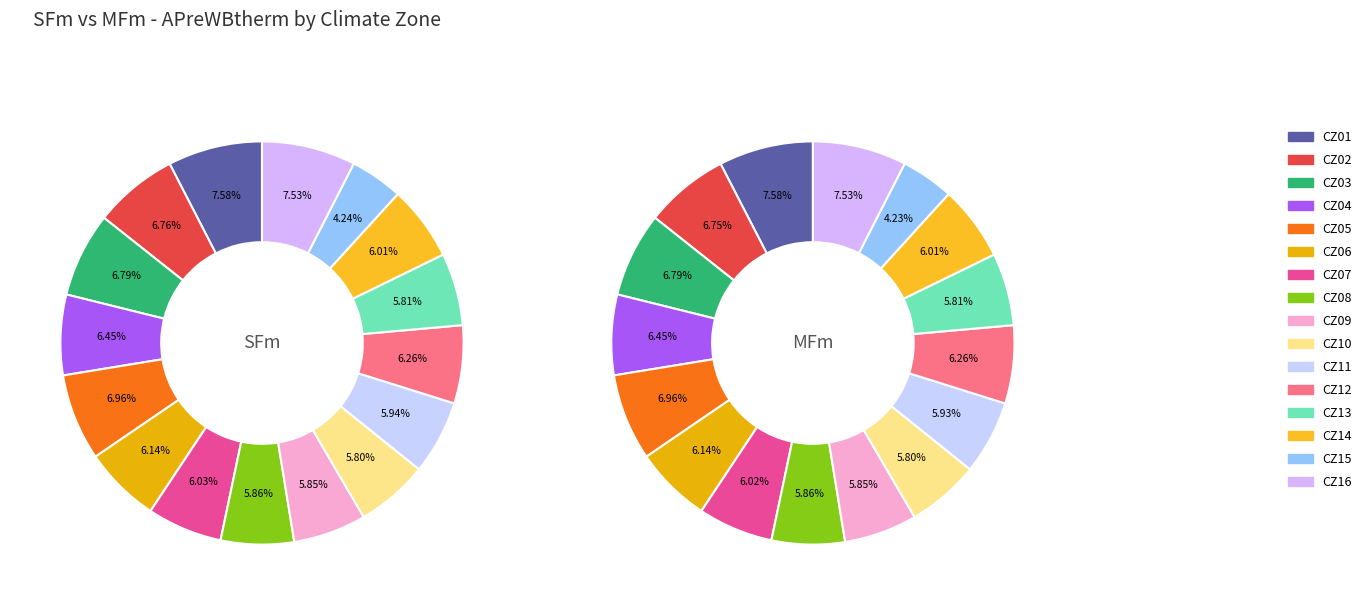

Do CZ07 and CZ11 together represent more than half of the pie?

No